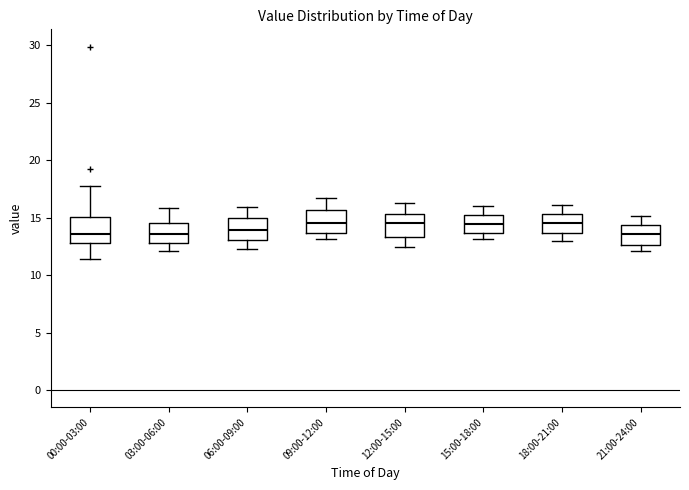

Where does the median line of the box for 21:00-24:00 sit on the y-axis? The values are not printed on the chart, so give them approximately, as read against the axis.

13.5